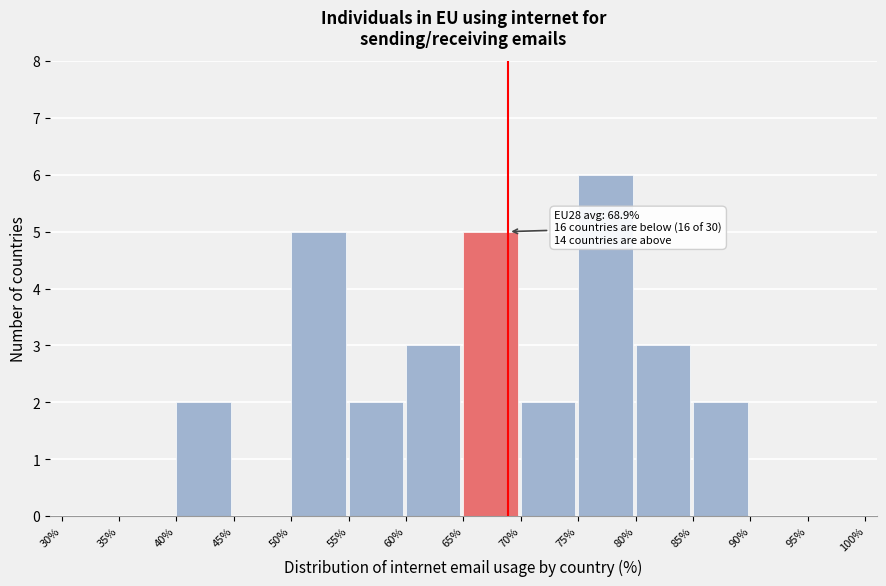

Which range on the x-axis has the tallest bar?

75% to 80%